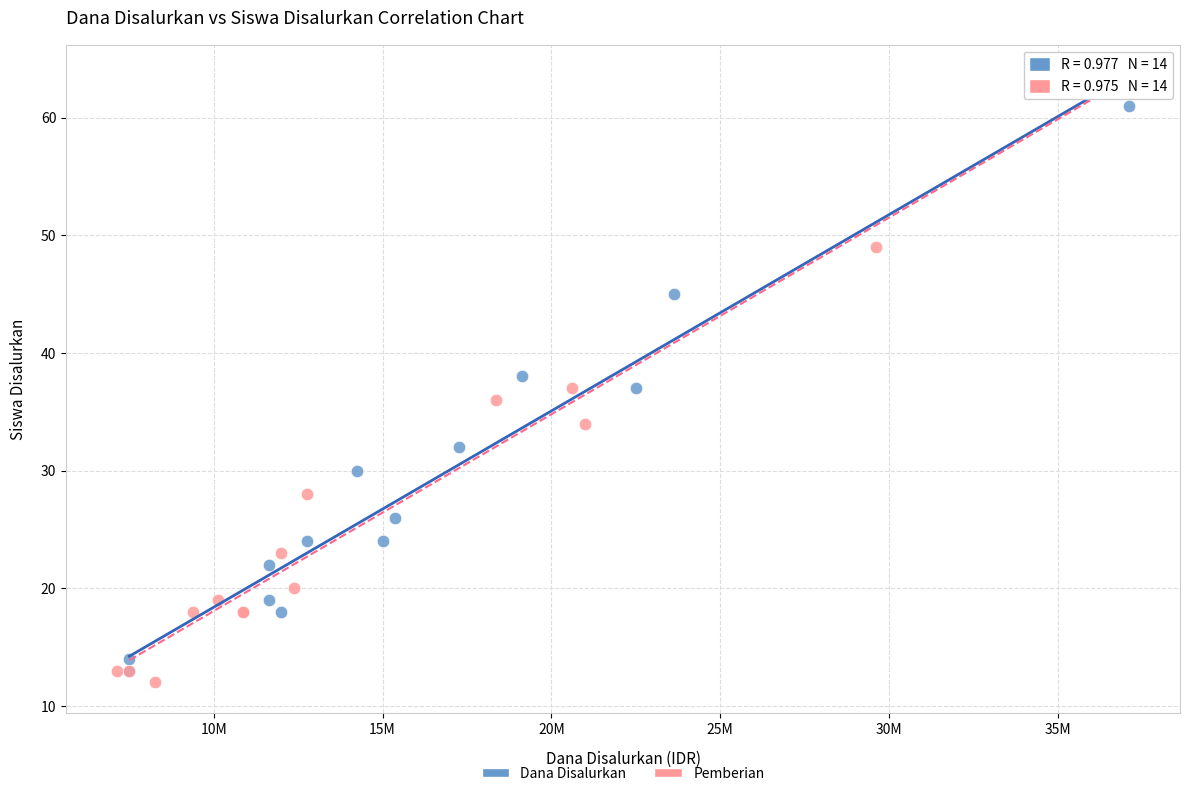

Which series contains the lowest Y value?

Pemberian